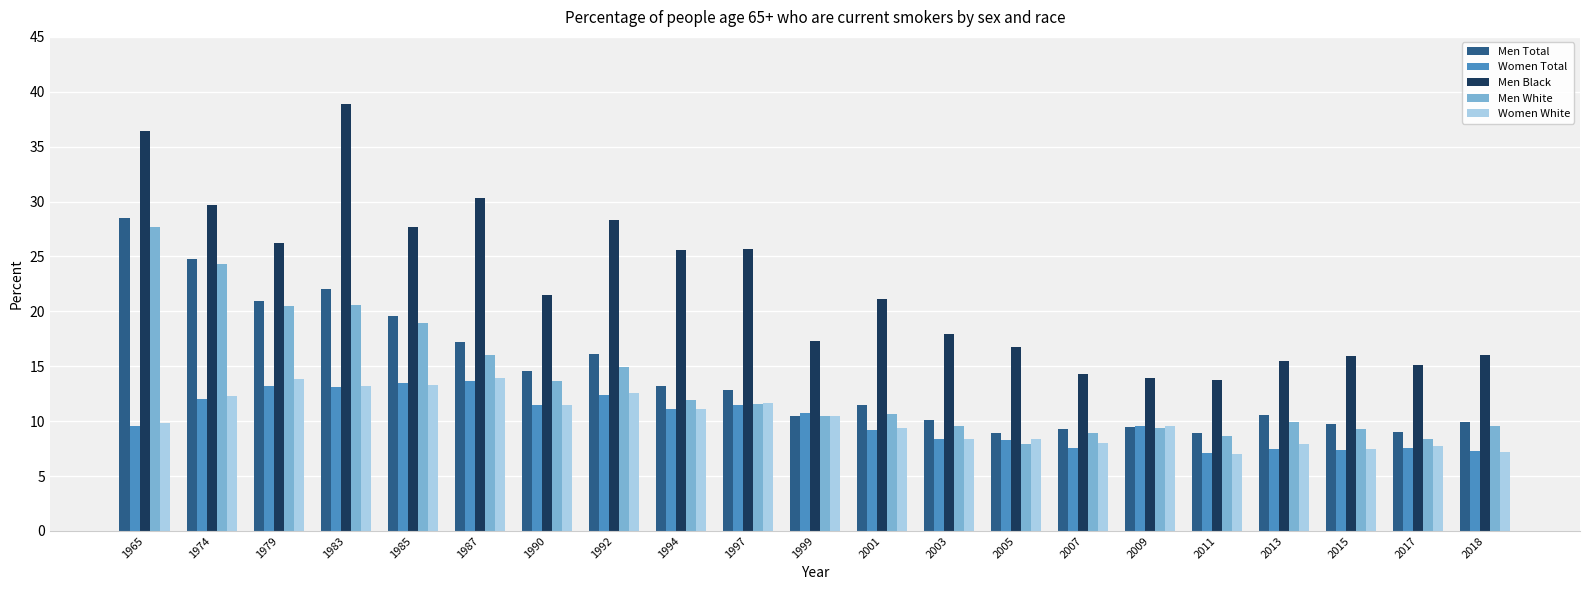

What is the total value across all series at 2011?

45.4